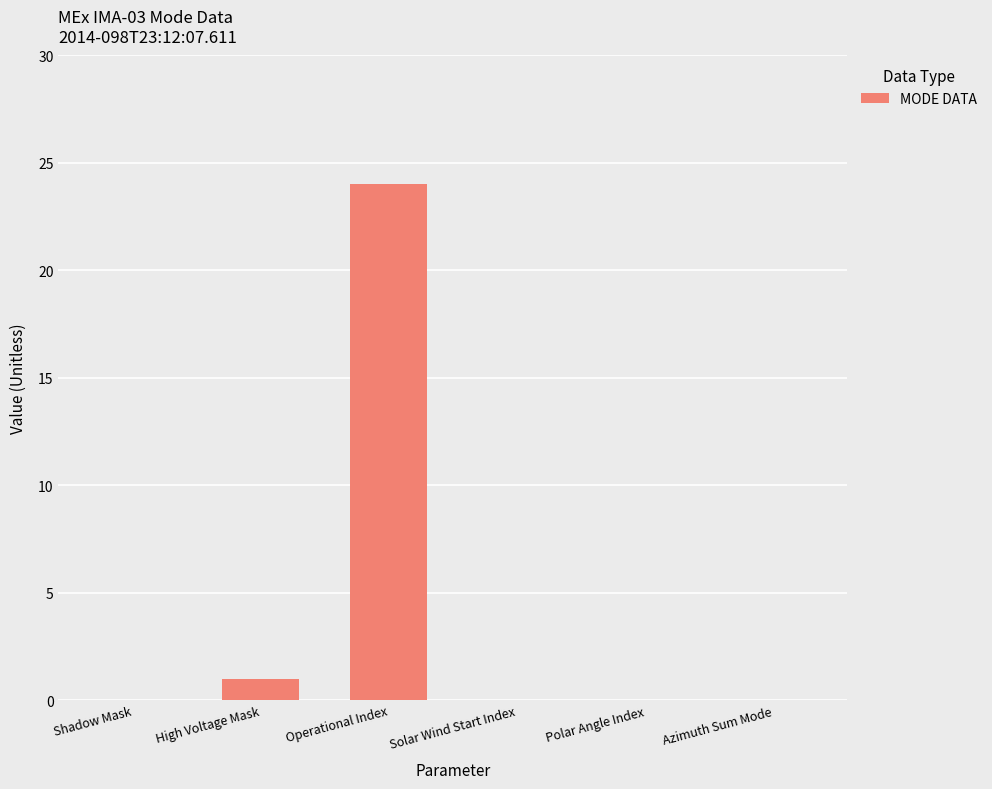

Reading left to right, transcribe all the data shown in this chart.

0	1	24	0	0	0